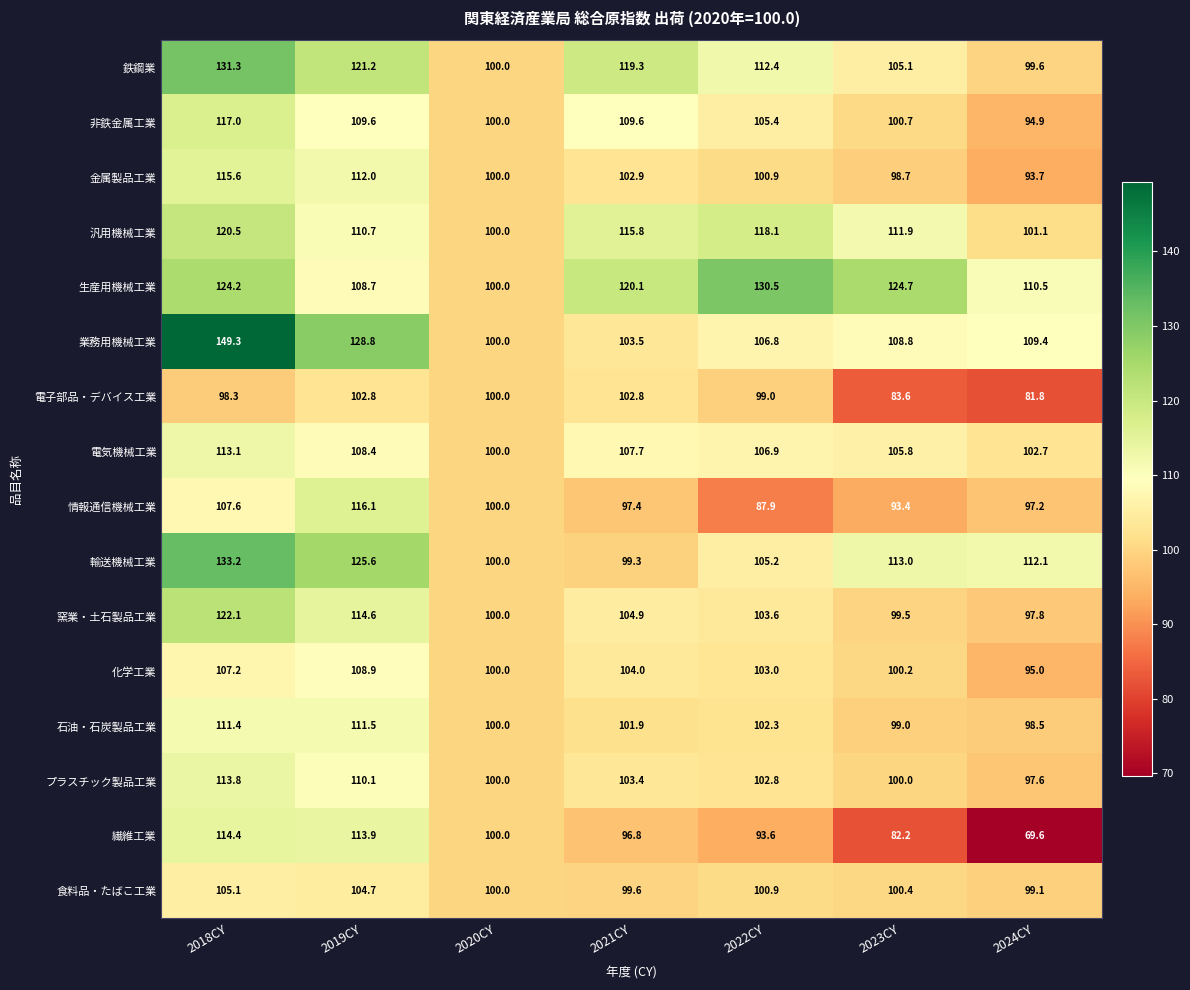

What is the difference between the 情報通信機械工業 values at 2022CY and 2020CY?

12.1